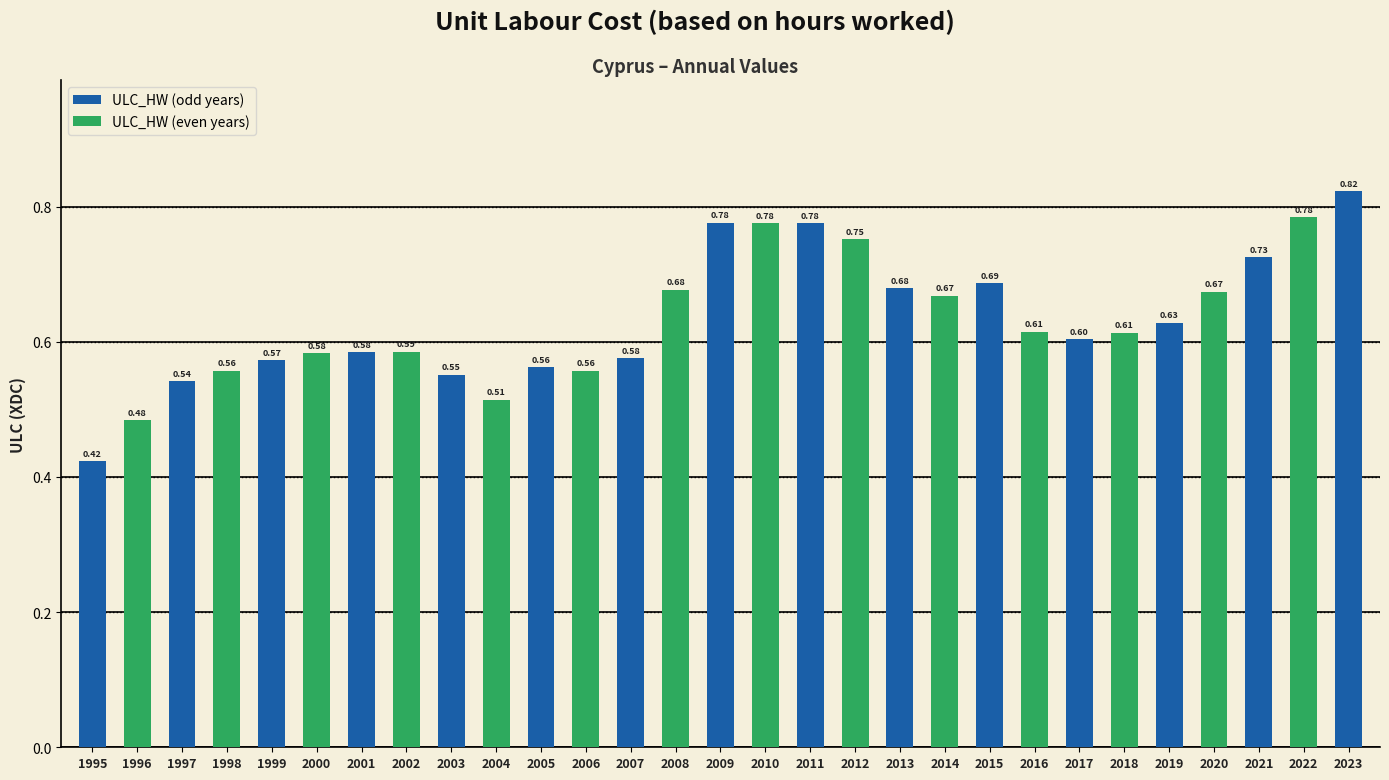

Which has a higher value, 1999 or 2011?

2011